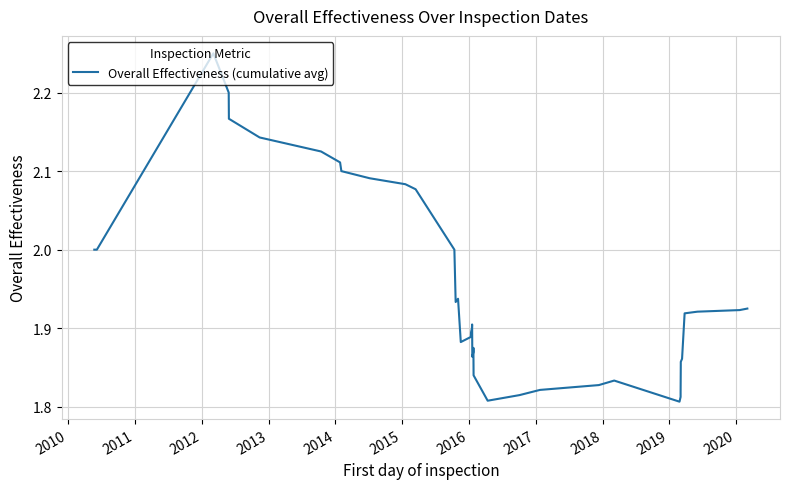

At which category does the chart reach its peak across all series?

2012